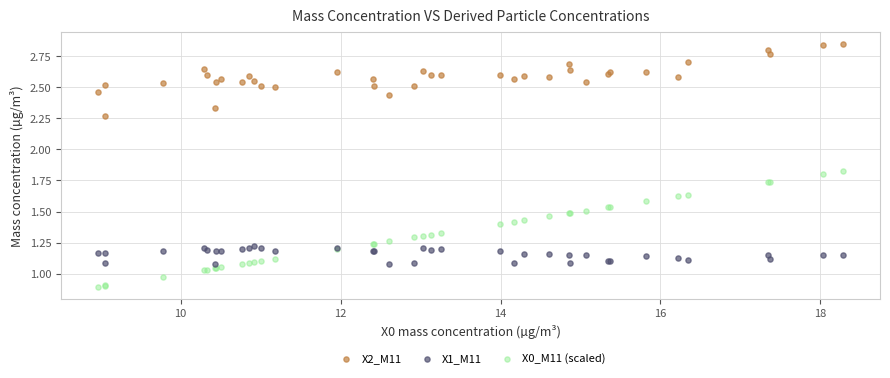

Which series reaches the minimum Y coordinate?

X0_M11 (scaled)